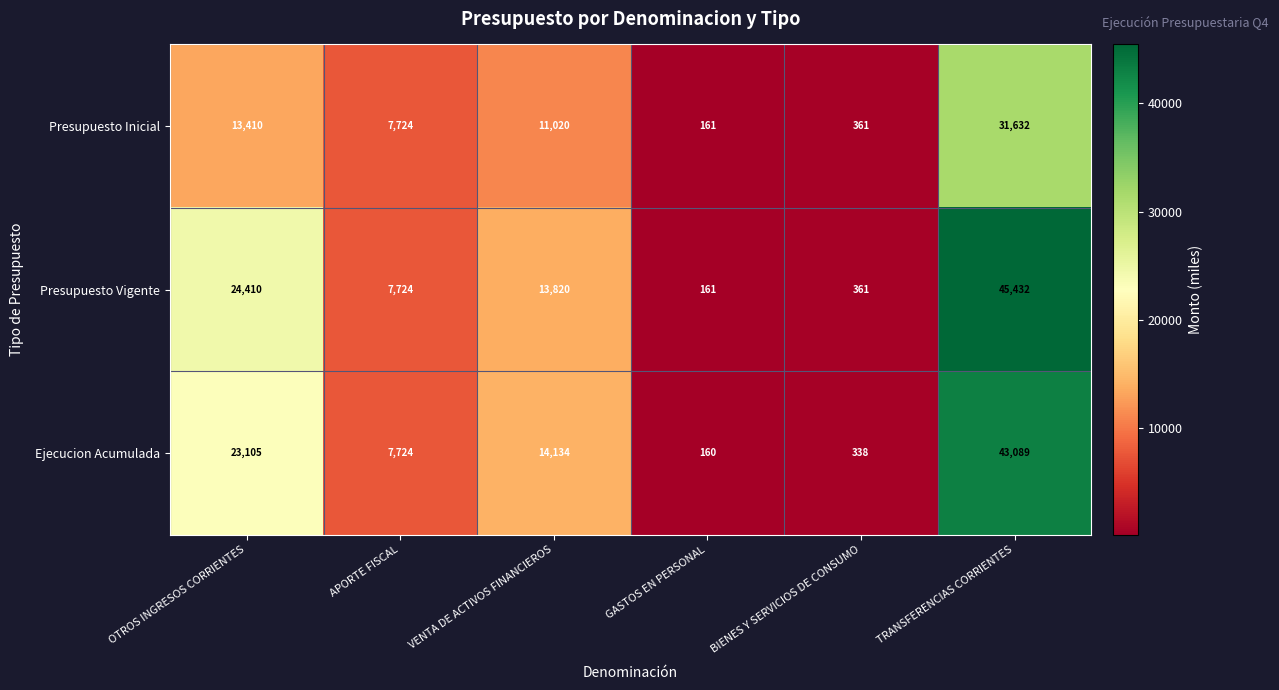

The Ejecucion Acumulada series shows 211 at GASTOS EN PERSONAL. True or false?

False